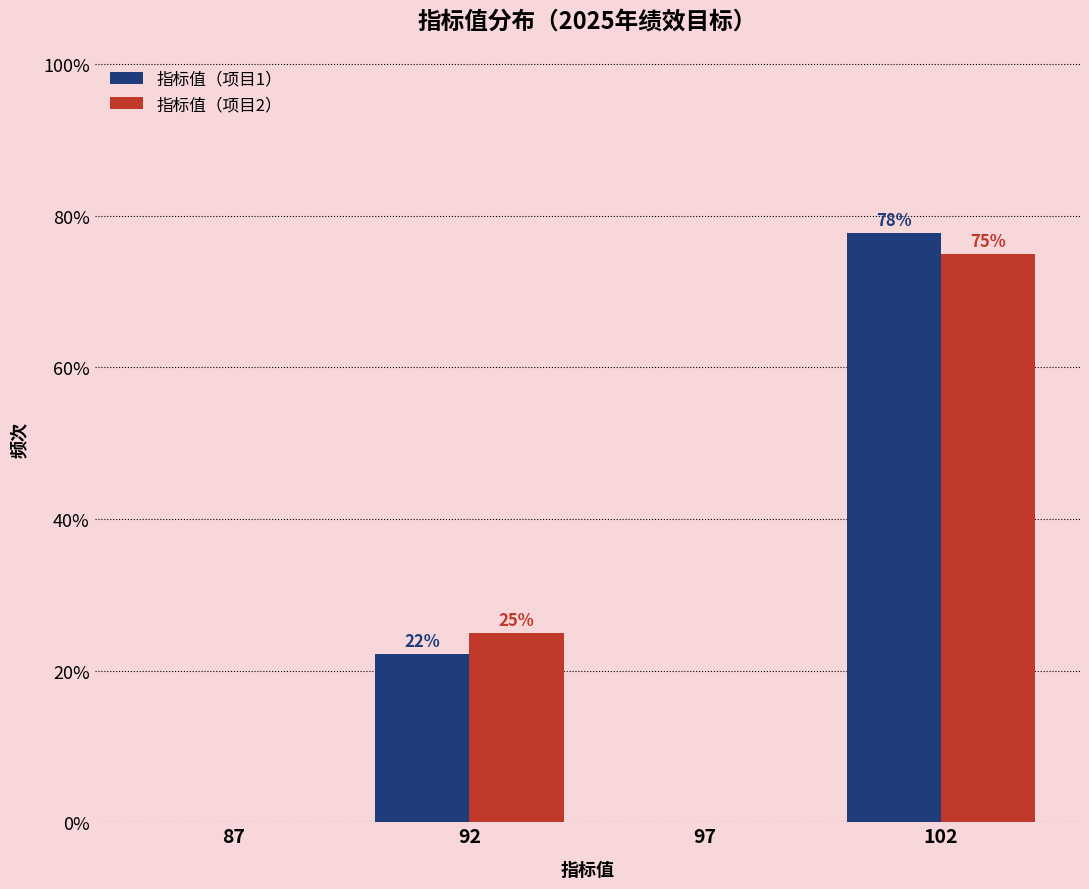

At which label does 指标值（项目1） first exceed 22?

92